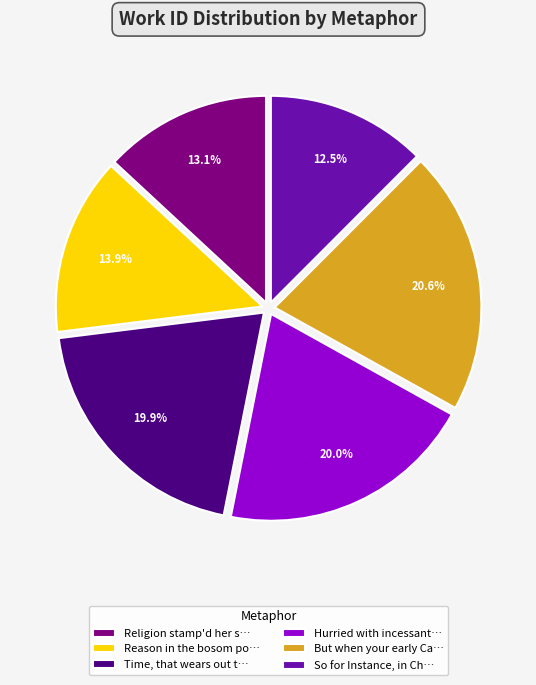

How many slices are in this pie chart?

6